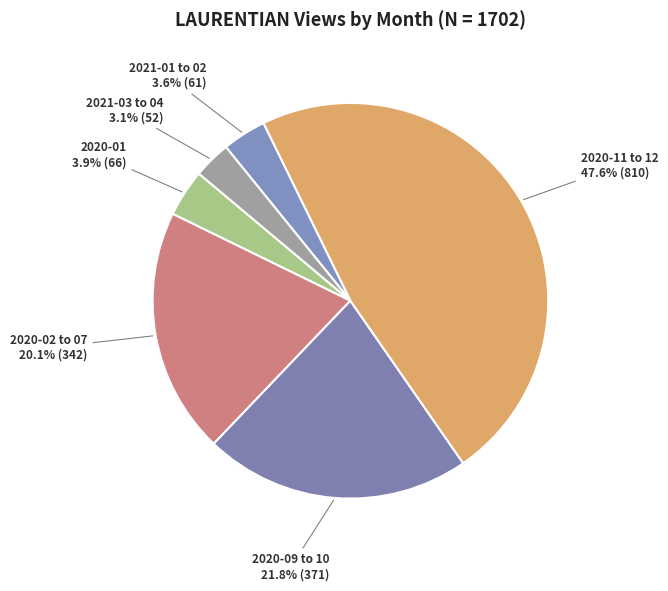

Count the number of slices in the pie.

6